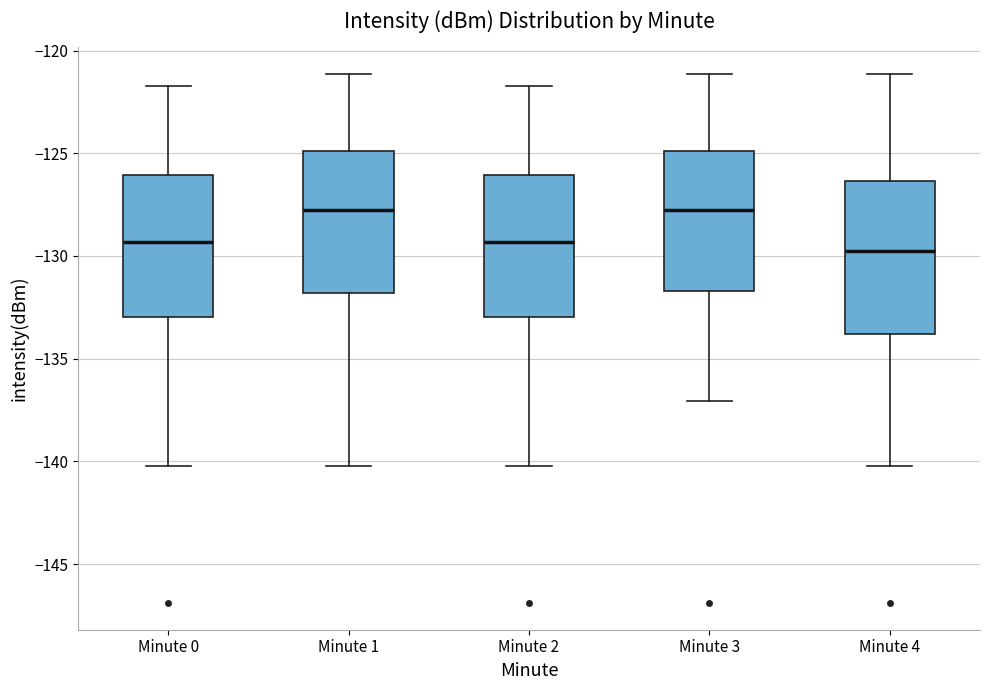

Where is the lower edge of the box for Minute 1 on the y-axis? The values are not printed on the chart, so give them approximately, as read against the axis.

-132.0